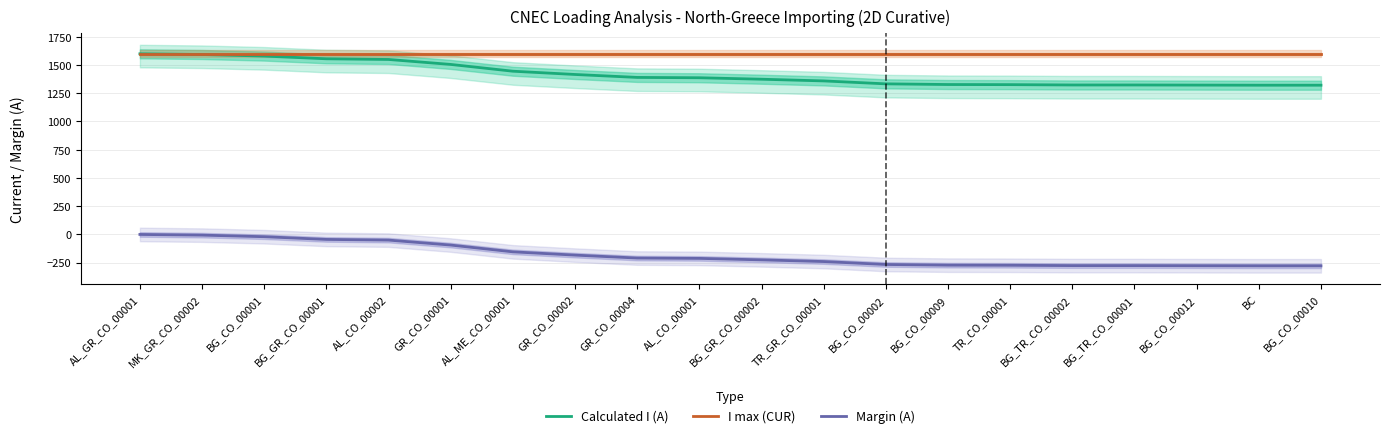

What is the average value of the Margin (A) series?

-183